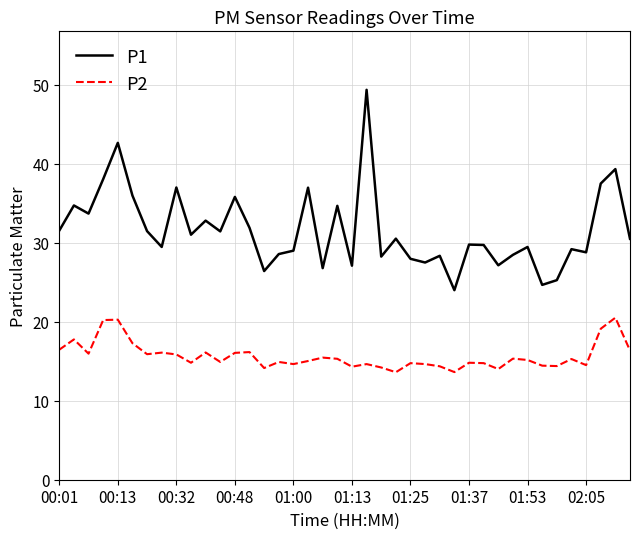

Rank the series by their average value, from highest to lowest.

P1, P2